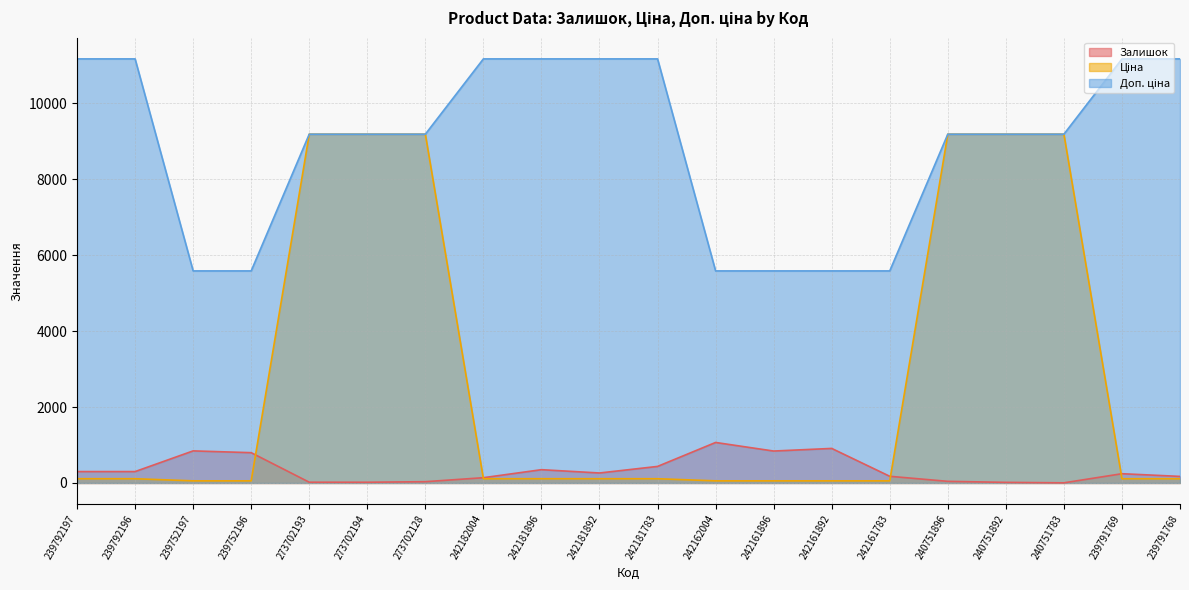

What are all the series names shown in the legend?

Залишок, Ціна, Доп. ціна